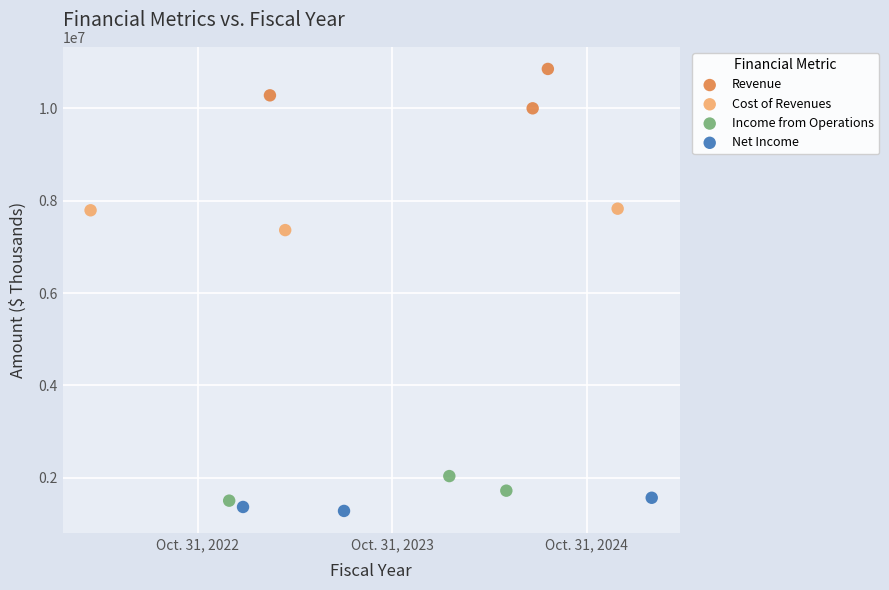

Which series contains the highest Y value?

Revenue